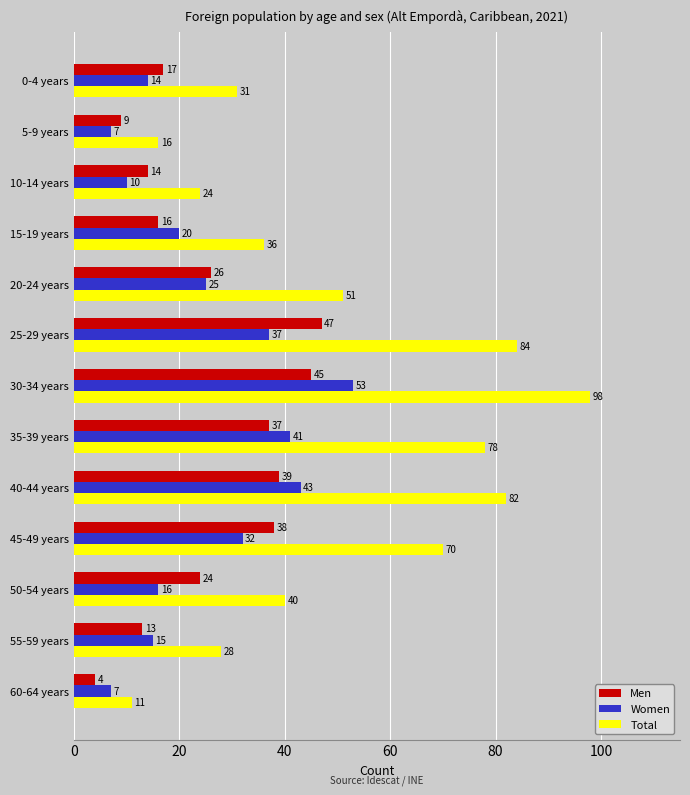

Which label corresponds to the smallest value in the chart?

60-64 years